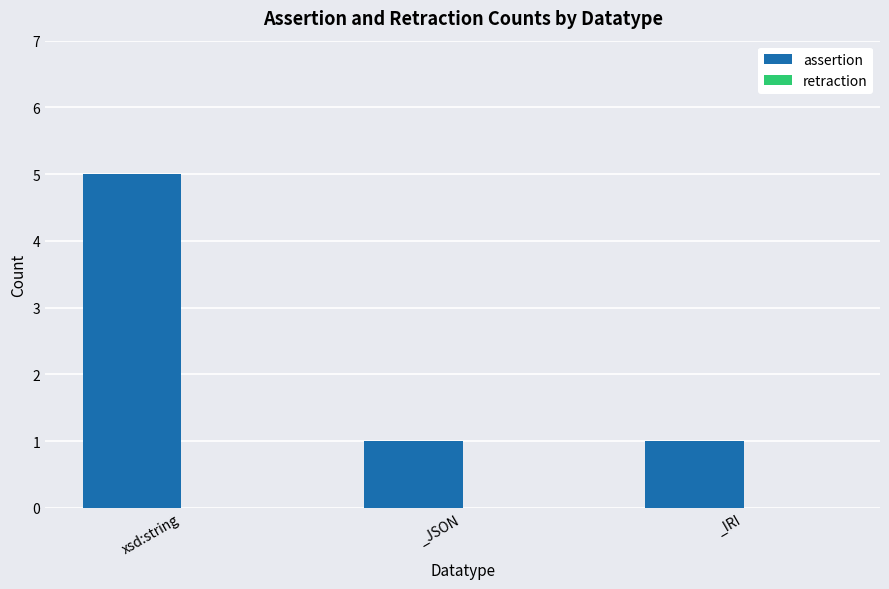

Reading left to right, transcribe all the data shown in this chart.

xsd:string=5	_JSON=1	_IRI=1